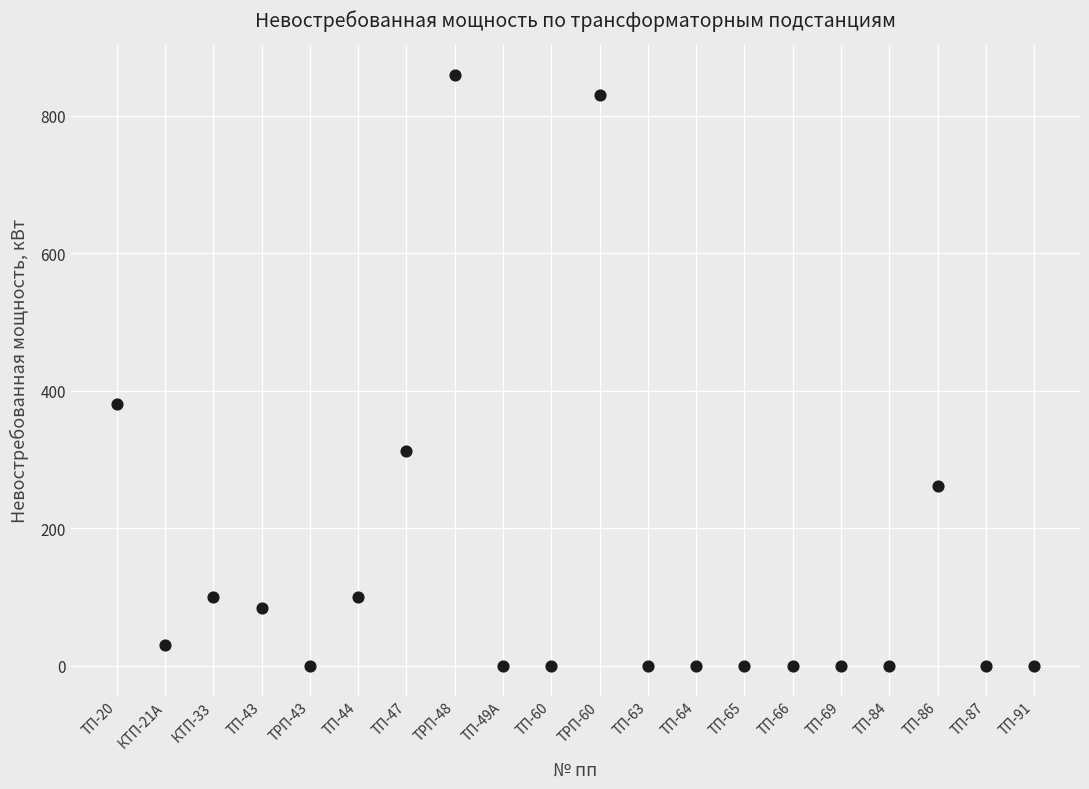

What Y value in the scatter plot is closest to 429?

380.6